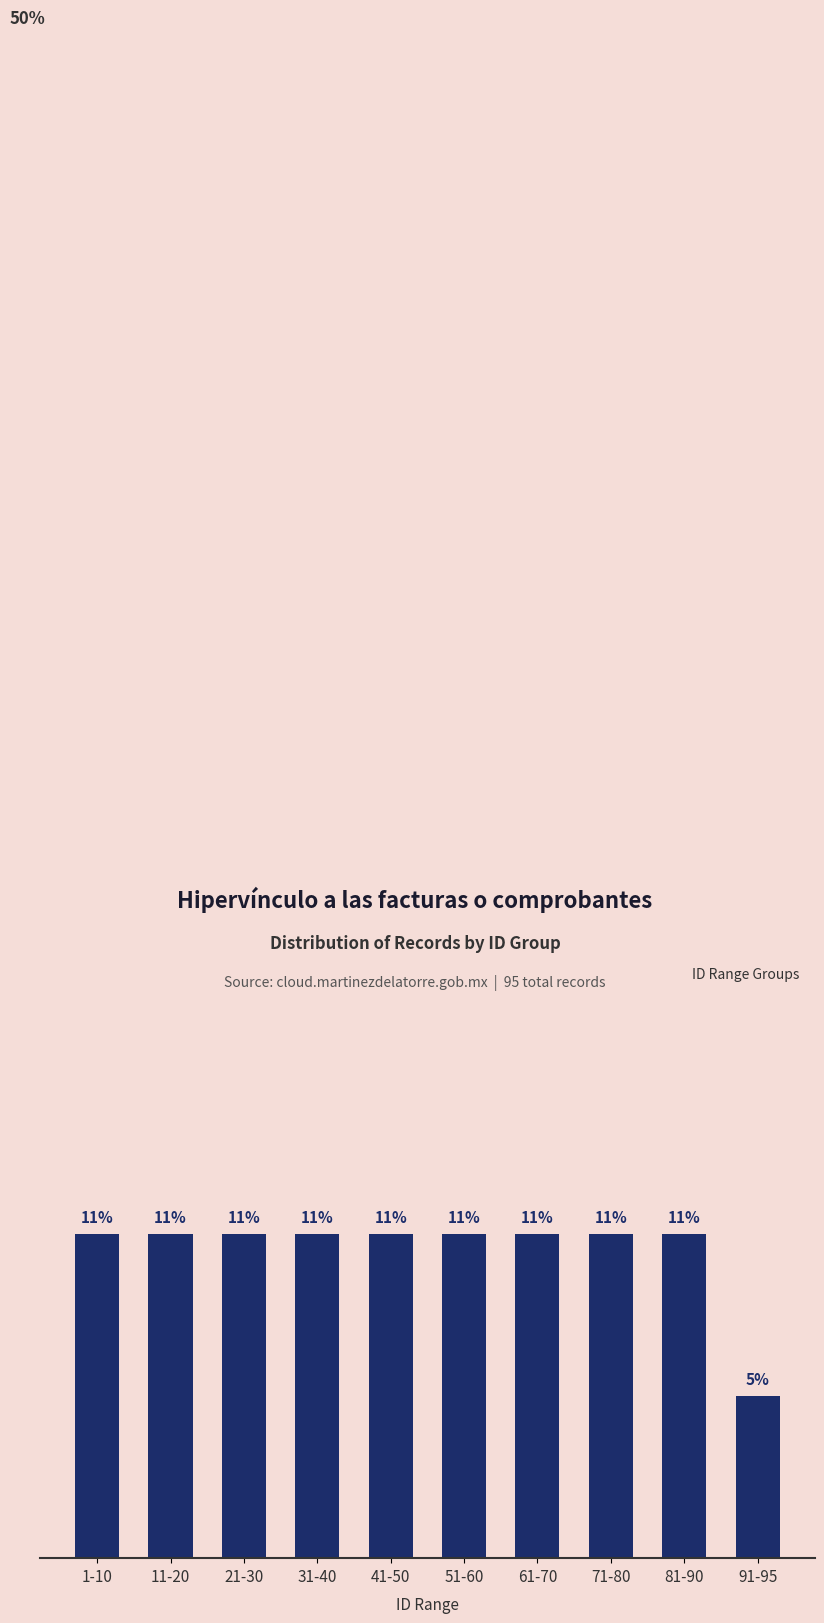

Reading left to right, what are all the values shown in this chart?

1-10=10.5	11-20=10.5	21-30=10.5	31-40=10.5	41-50=10.5	51-60=10.5	61-70=10.5	71-80=10.5	81-90=10.5	91-95=5.3